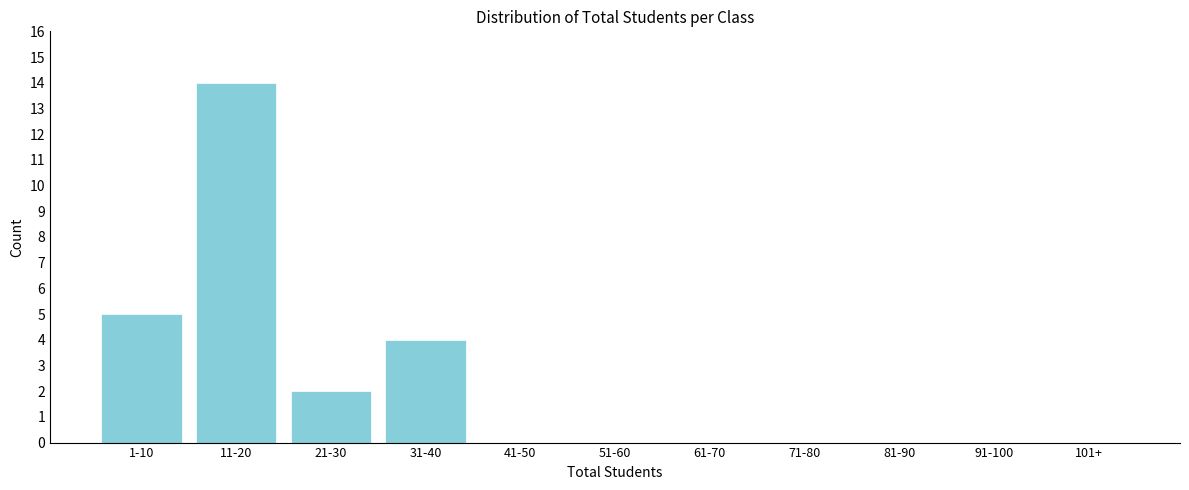

Reading left to right, what are all the values shown in this chart?

1-10=5	11-20=14	21-30=2	31-40=4	41-50=0	51-60=0	61-70=0	71-80=0	81-90=0	91-100=0	101+=0